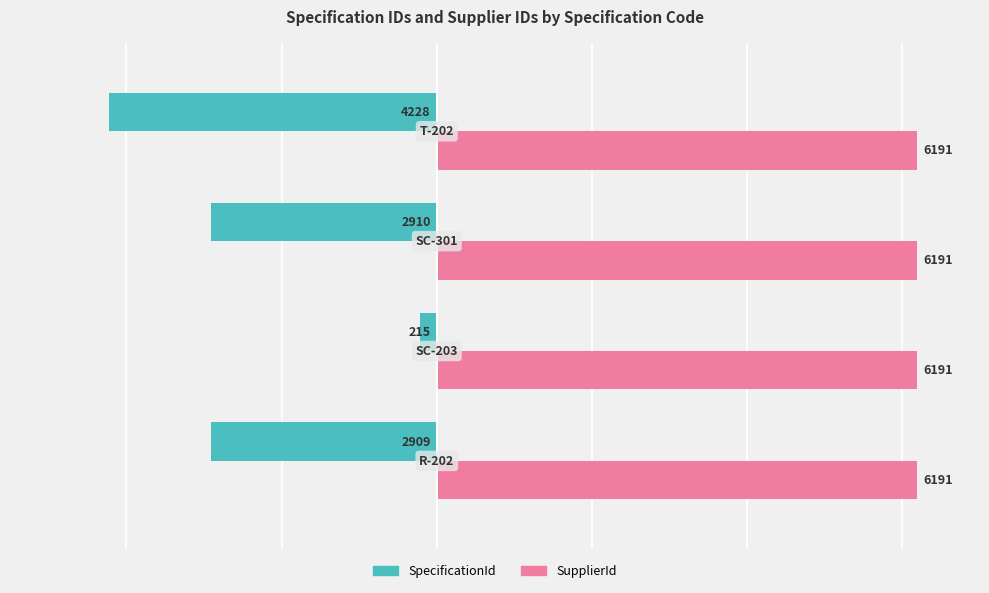

What is the maximum value shown in the chart?

6191